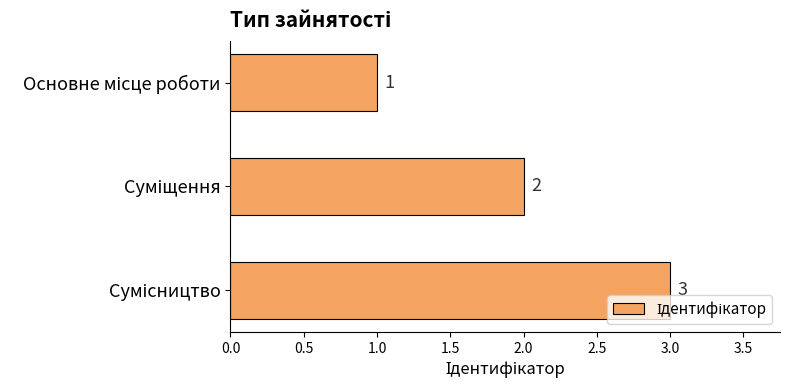

What is the greatest value displayed?

3